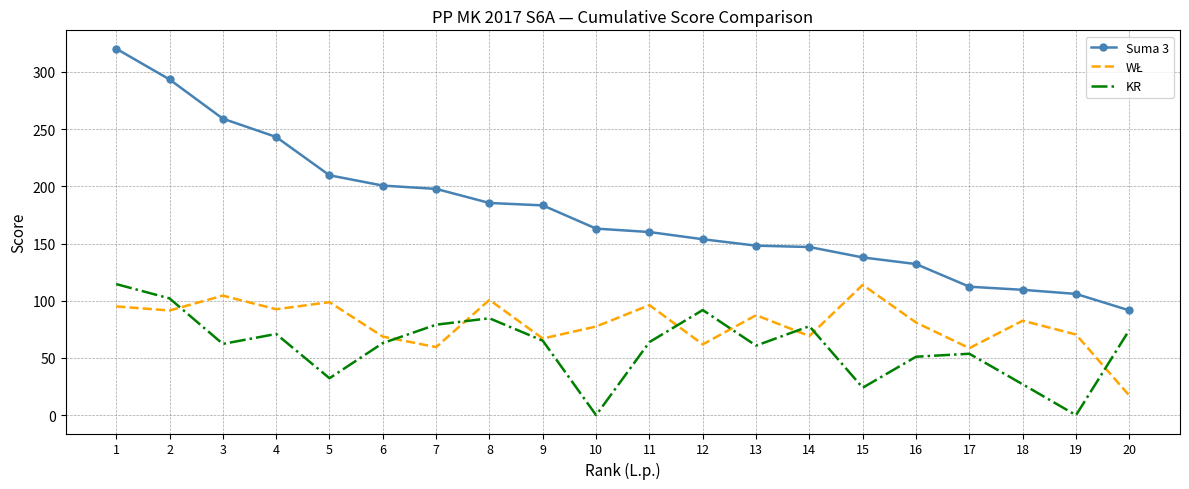

The KR series shows 24.0 at 15. True or false?

True